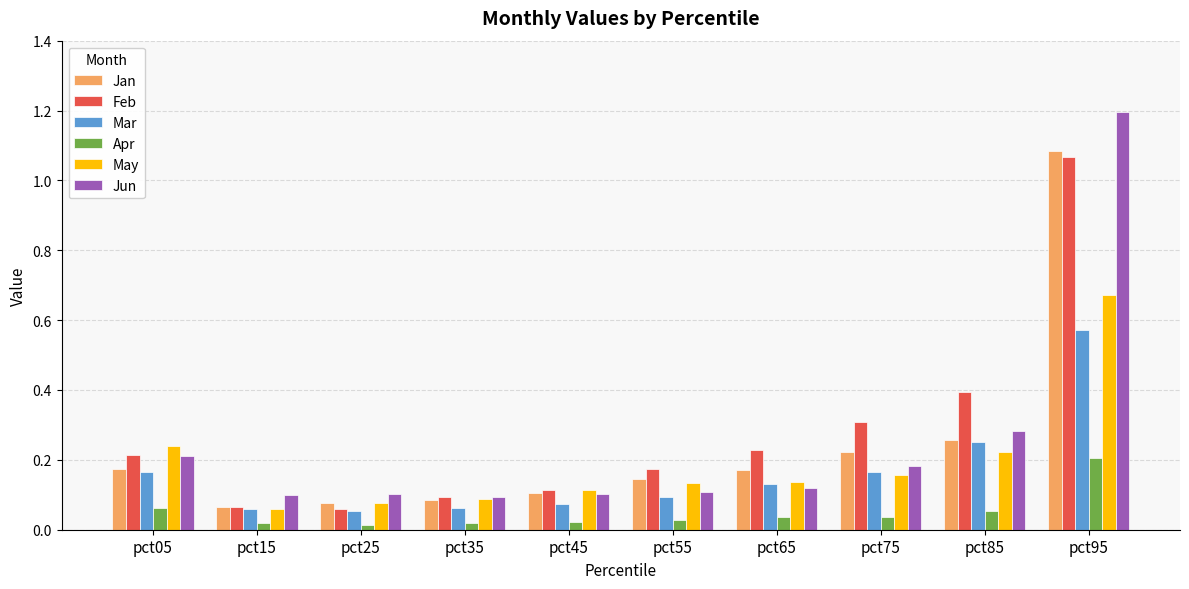

What are all the series names shown in the legend?

Jan, Feb, Mar, Apr, May, Jun